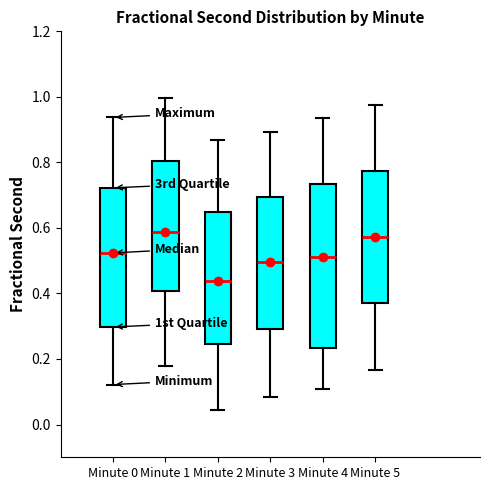

Reading left to right, transcribe this box plot: for each box, give where its median line is, the range the box spans, and where its two whiskers end, as read against the y-axis. The values are not printed on the chart, so give them approximately, as read against the axis.

Minute 0: median 0.52, box 0.30 to 0.72, whiskers 0.12 to 0.94
Minute 1: median 0.58, box 0.40 to 0.80, whiskers 0.18 to 1.00
Minute 2: median 0.44, box 0.24 to 0.64, whiskers 0.04 to 0.86
Minute 3: median 0.50, box 0.30 to 0.70, whiskers 0.08 to 0.90
Minute 4: median 0.52, box 0.24 to 0.74, whiskers 0.10 to 0.94
Minute 5: median 0.58, box 0.36 to 0.78, whiskers 0.16 to 0.98